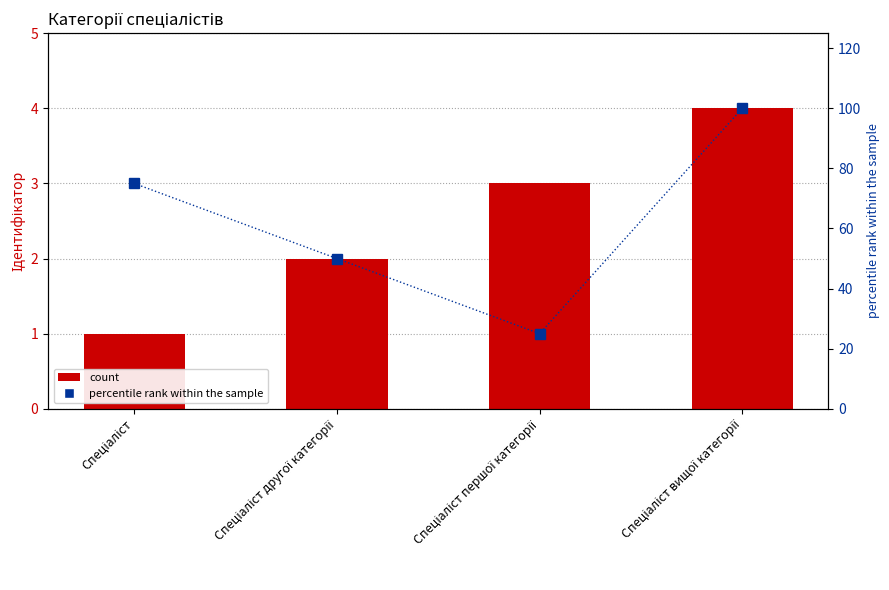

Rank the series by their average value, from lowest to highest.

Ідентифікатор, percentile rank